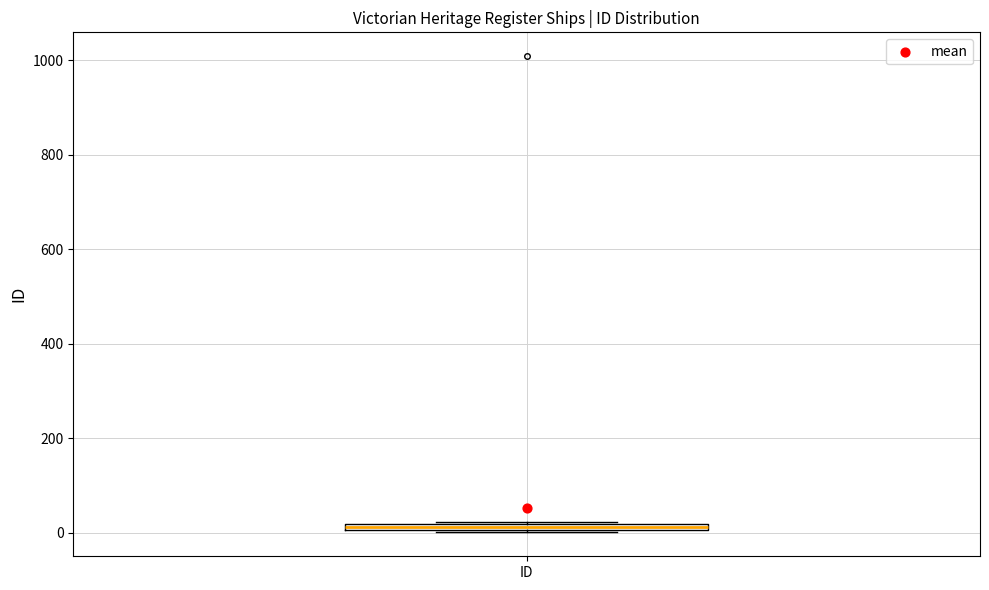

Where is the lower edge of the box for ID on the y-axis? The values are not printed on the chart, so give them approximately, as read against the axis.

0